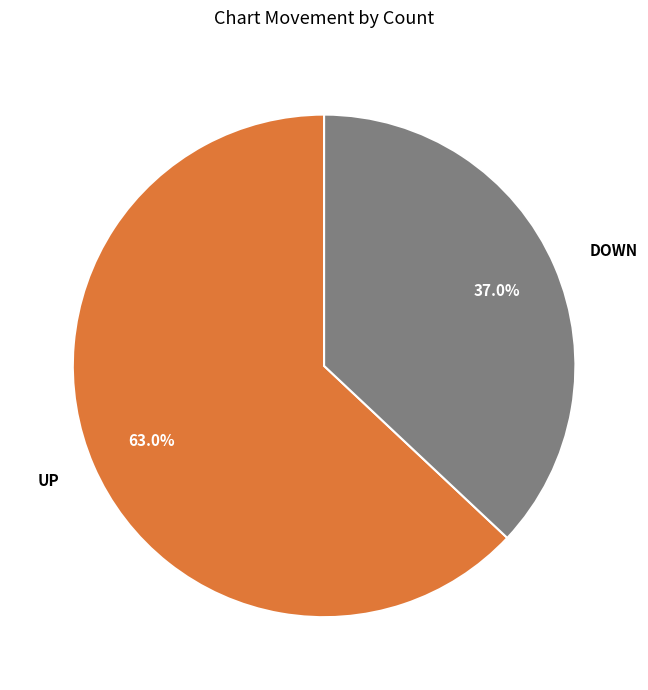

Is there any slice that represents more than half of the pie?

Yes